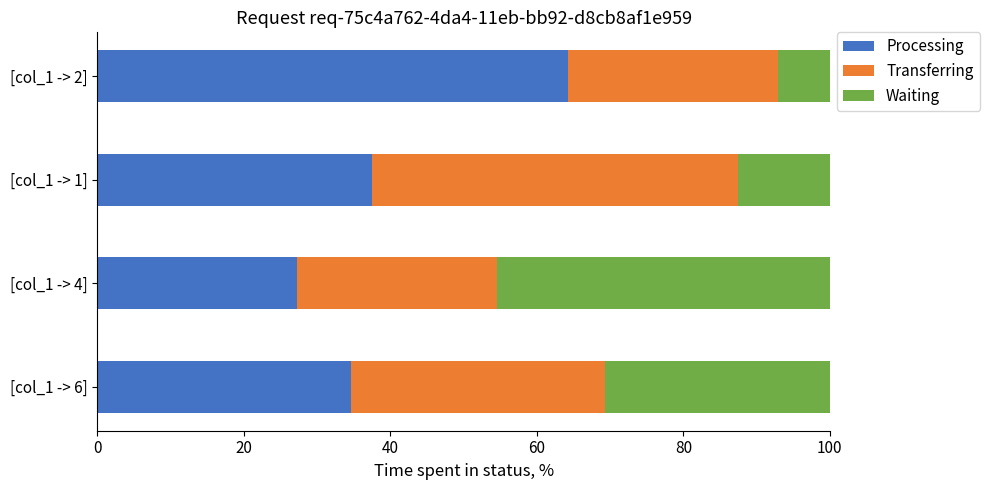

What are all the series names shown in the legend?

Processing, Transferring, Waiting